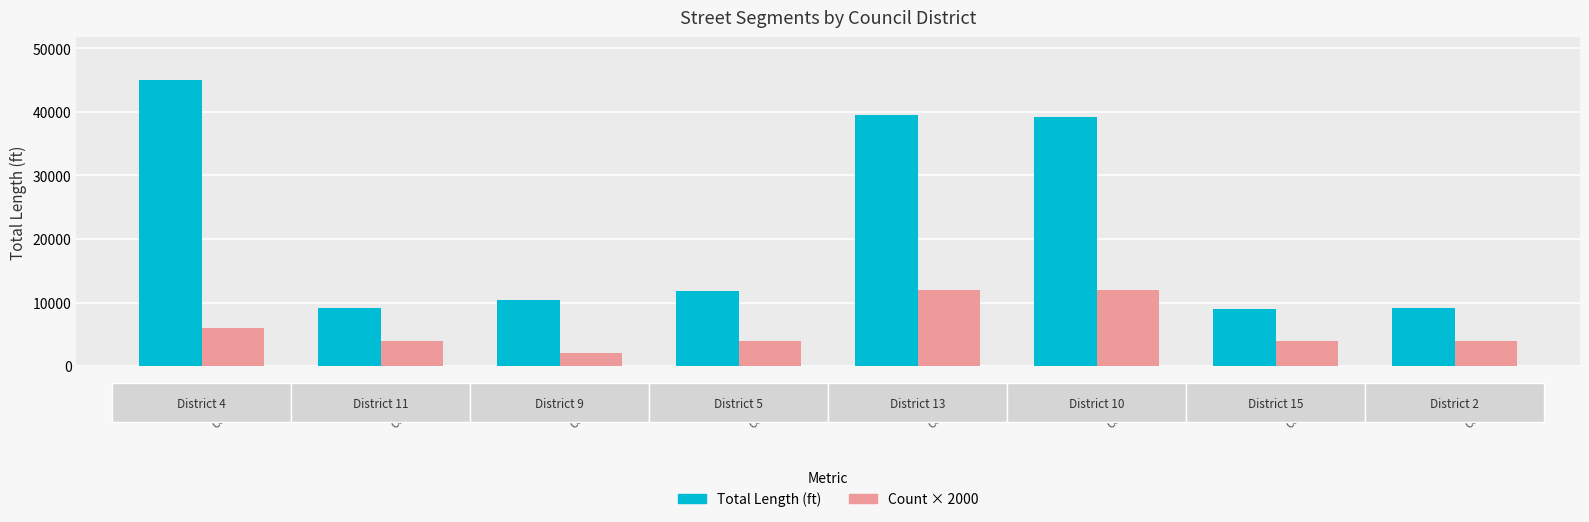

How many Count × 2000 values are between 4000 and 12000?

7